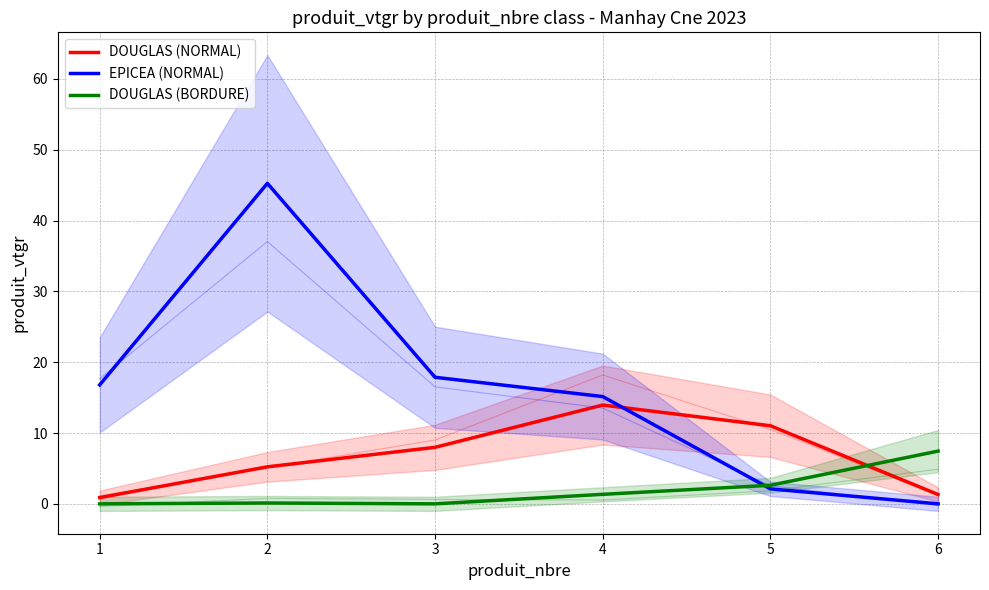

In DOUGLAS (BORDURE), how many points are lower than both neighbors (excluding endpoints)?

1